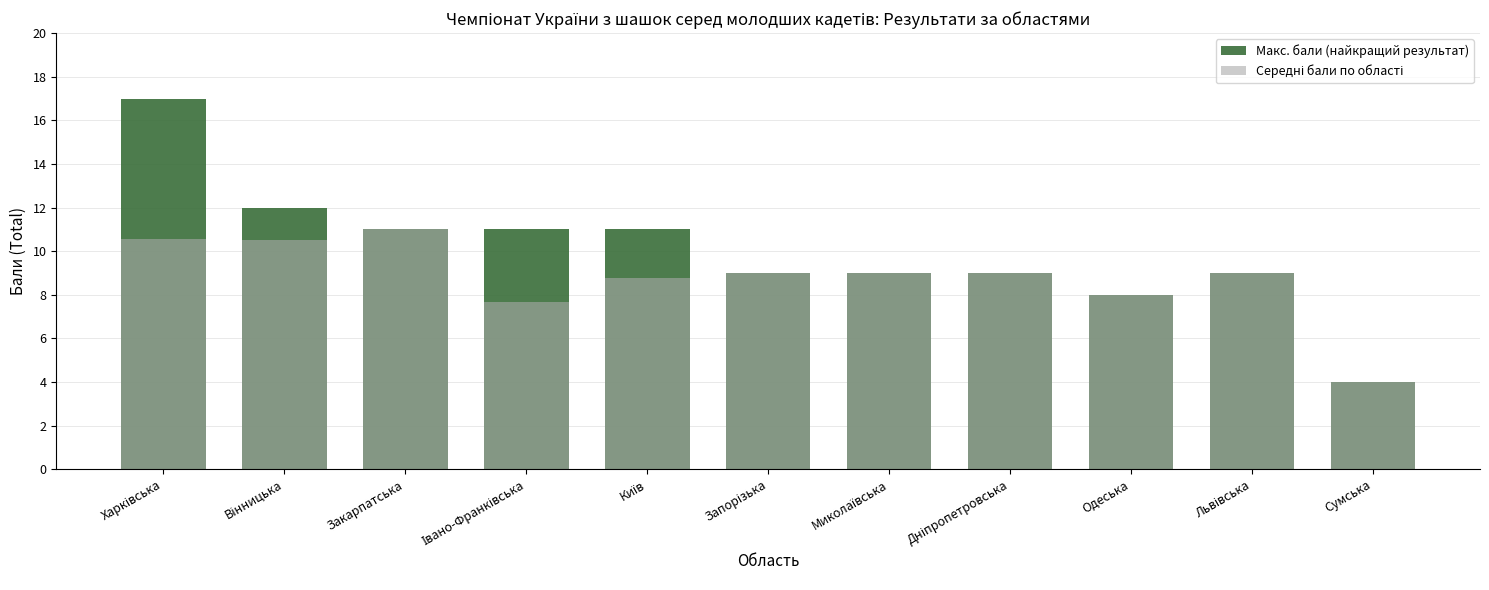

Which has a higher value, Сумська or Київ?

Київ